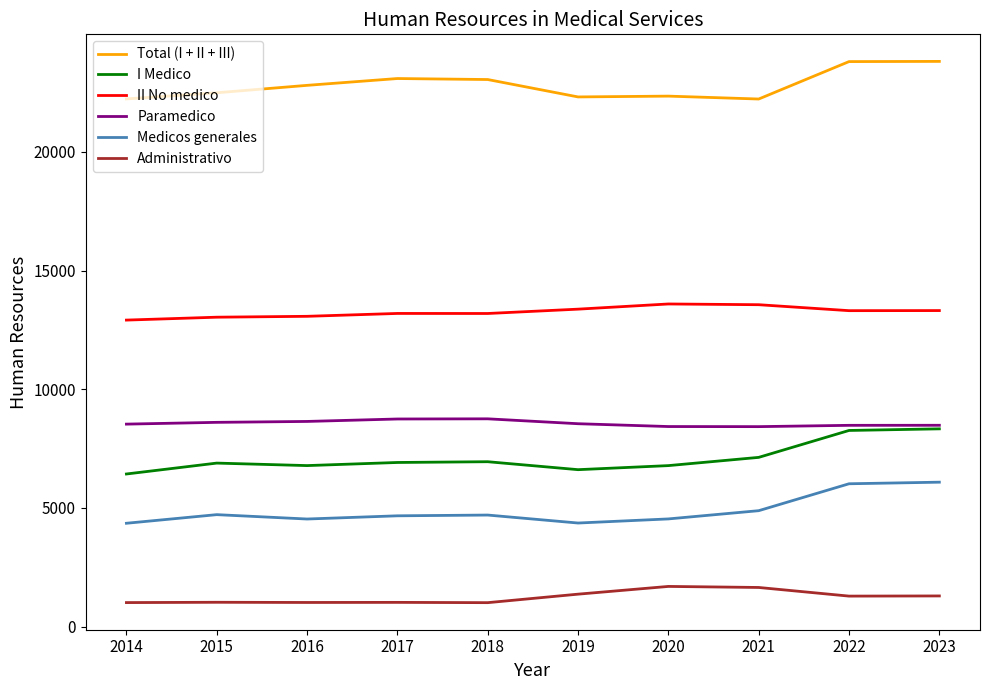

At how many categories does at least one series exceed 2491?

10